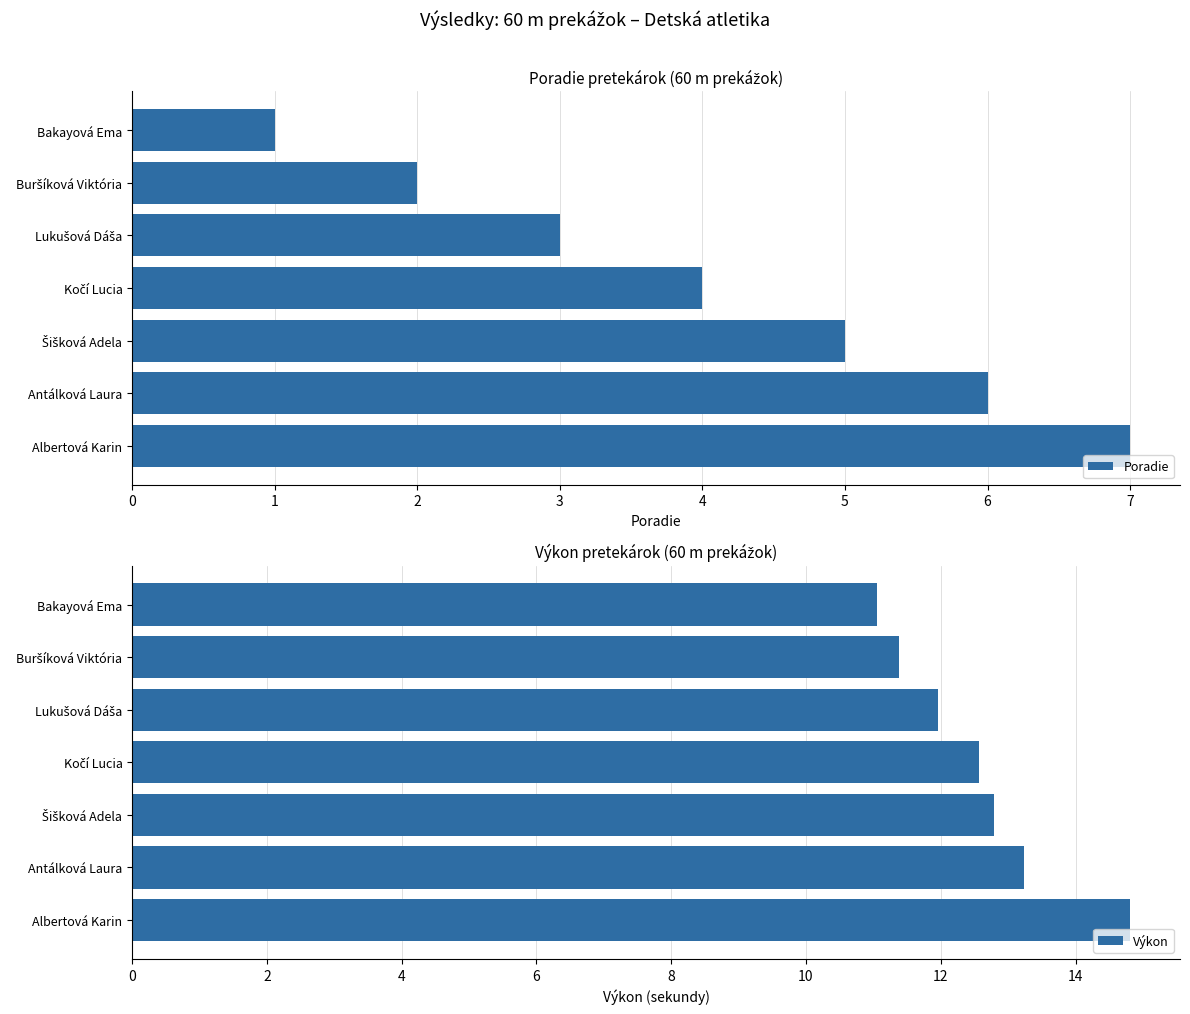

The Výkon series shows 11.1 at Bakayová Ema. True or false?

True